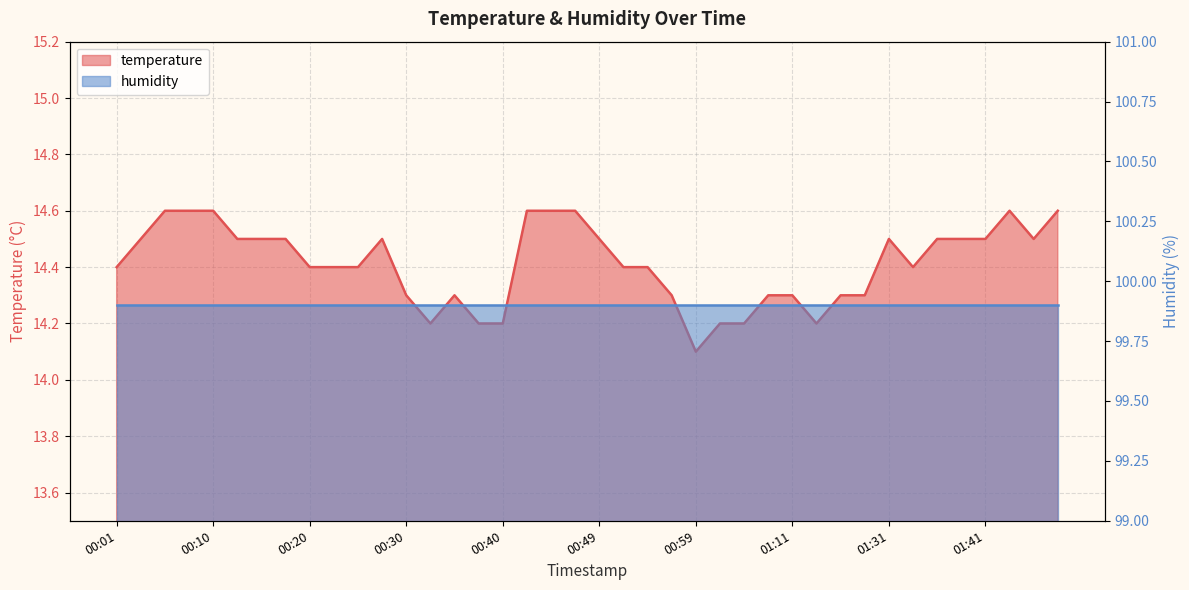

Is it true that the value at 00:44 is 14.6?

True